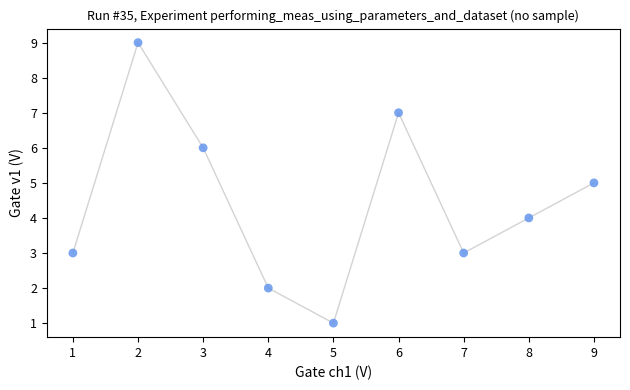

What is the average Y value?

4